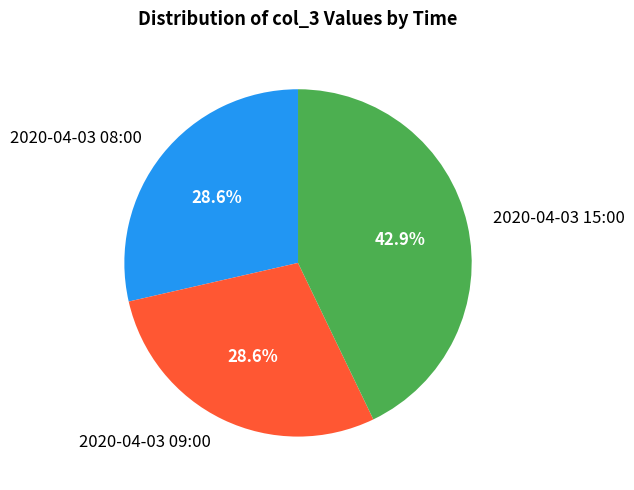

What percentage is the 2020-04-03 08:00 slice, to the nearest percent?

29%